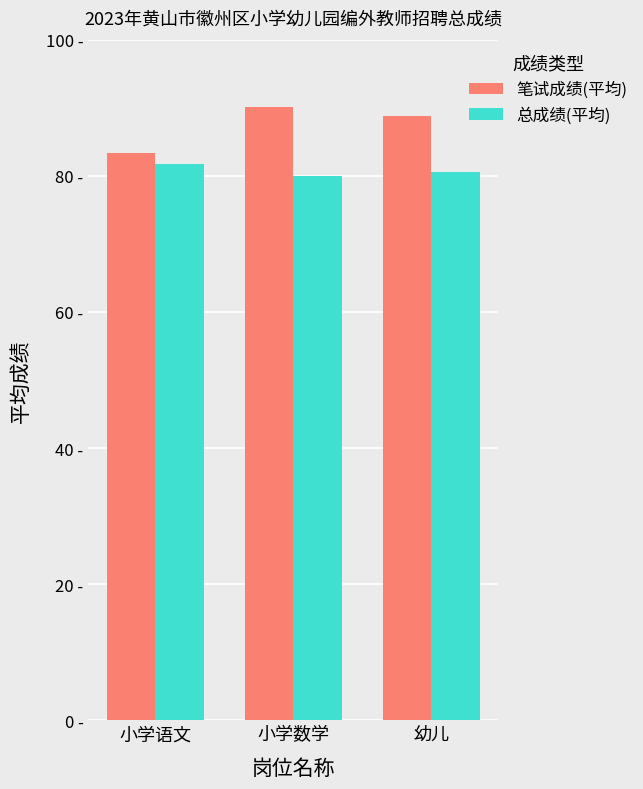

The 笔试成绩(平均) series shows 134.1 at 小学数学. True or false?

False